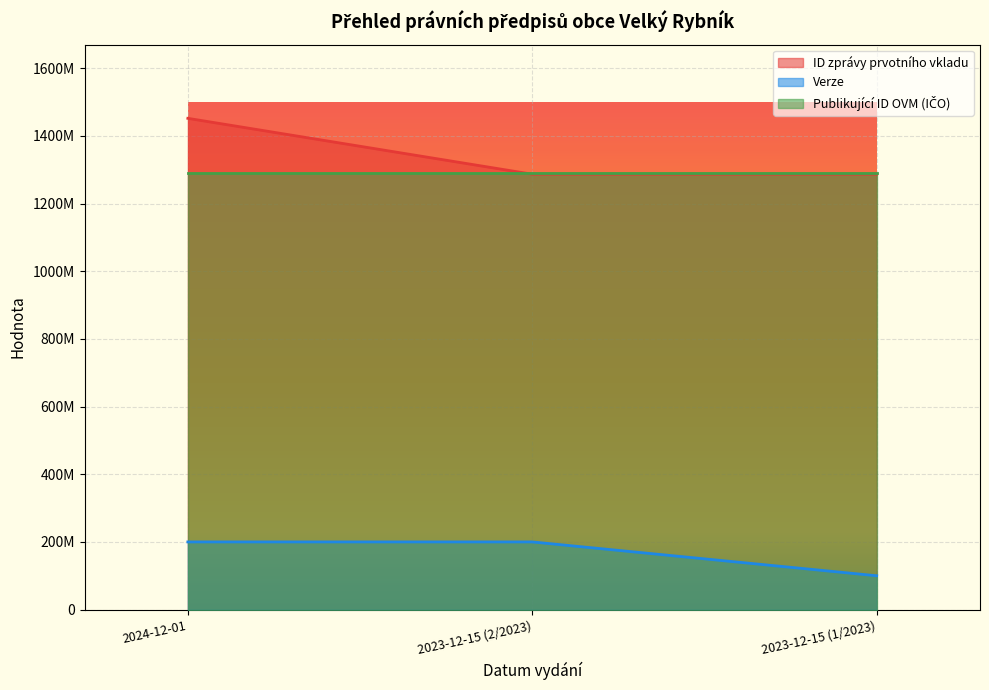

The value of Verze at 2023-12-15 (1/2023) is 45461477. True or false?

False